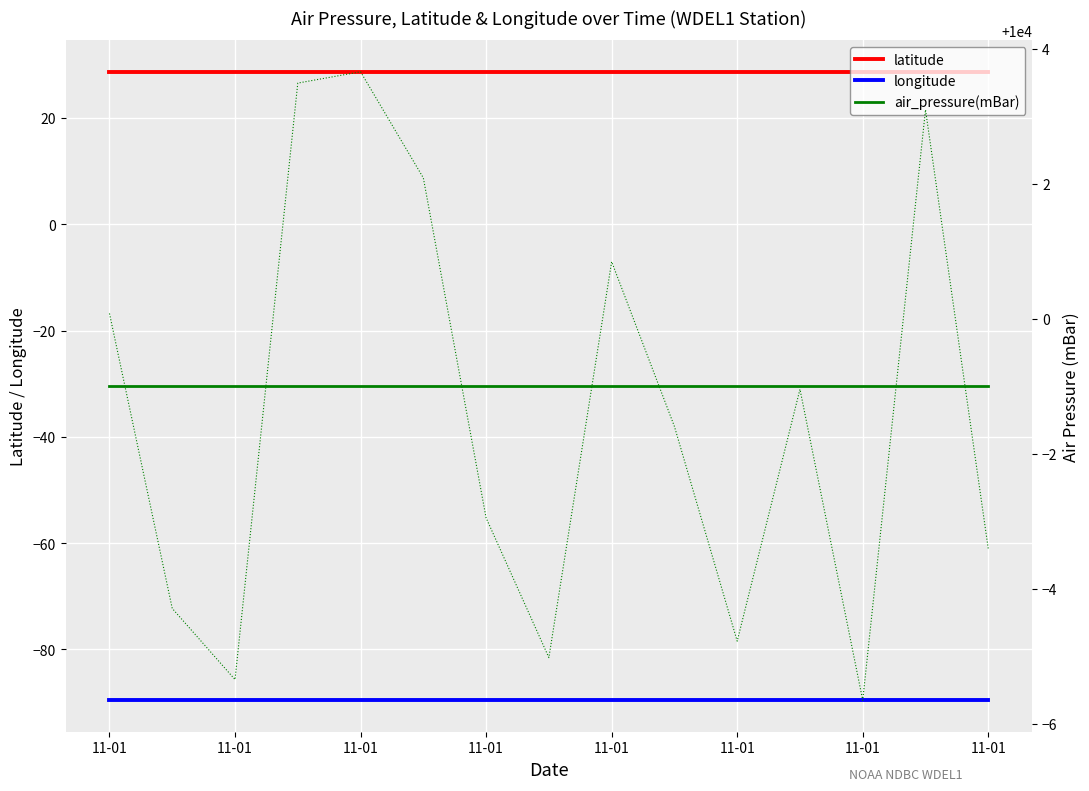

What is the smallest value displayed?

-89.6